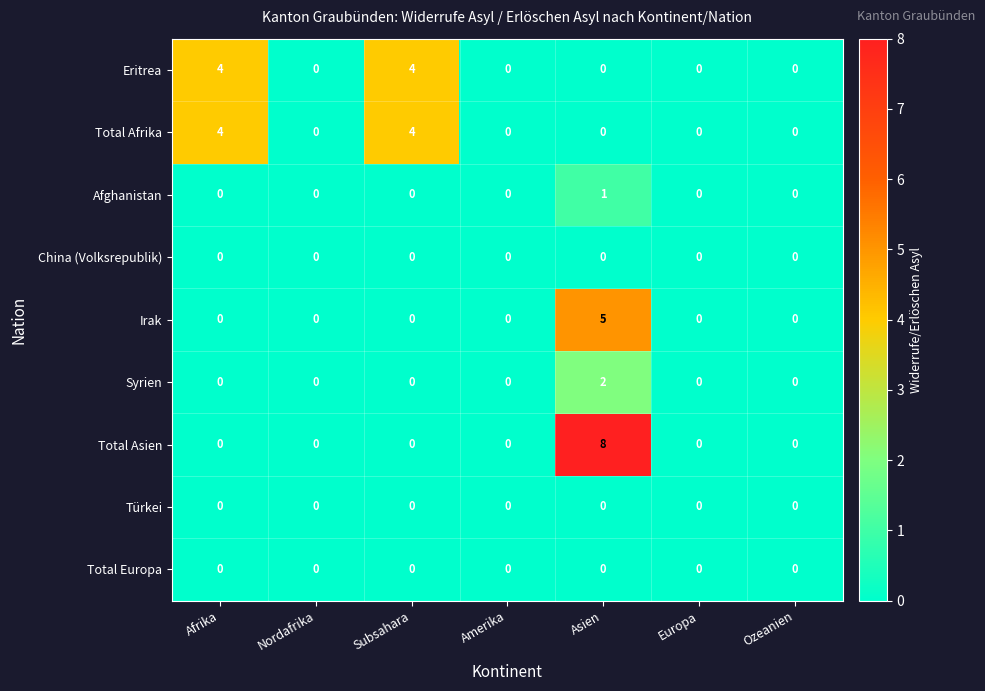

At which category is the sum across all series the highest?

Asien